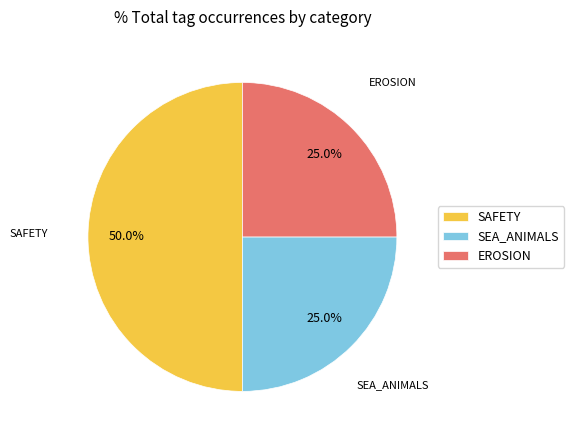

Is SEA_ANIMALS the majority of the pie?

No